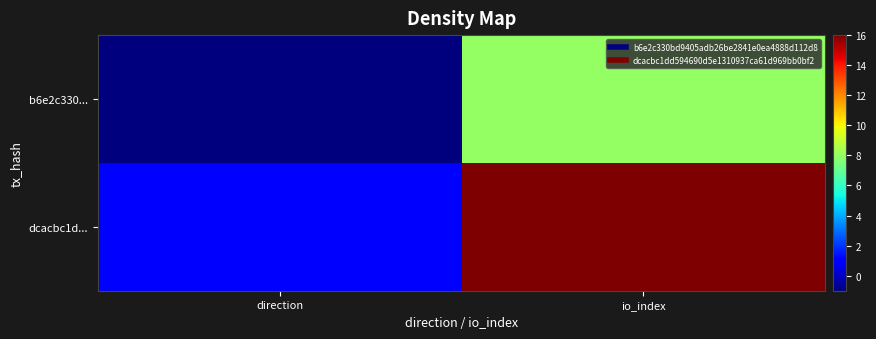

What is the difference between the highest and lowest values at direction?

2